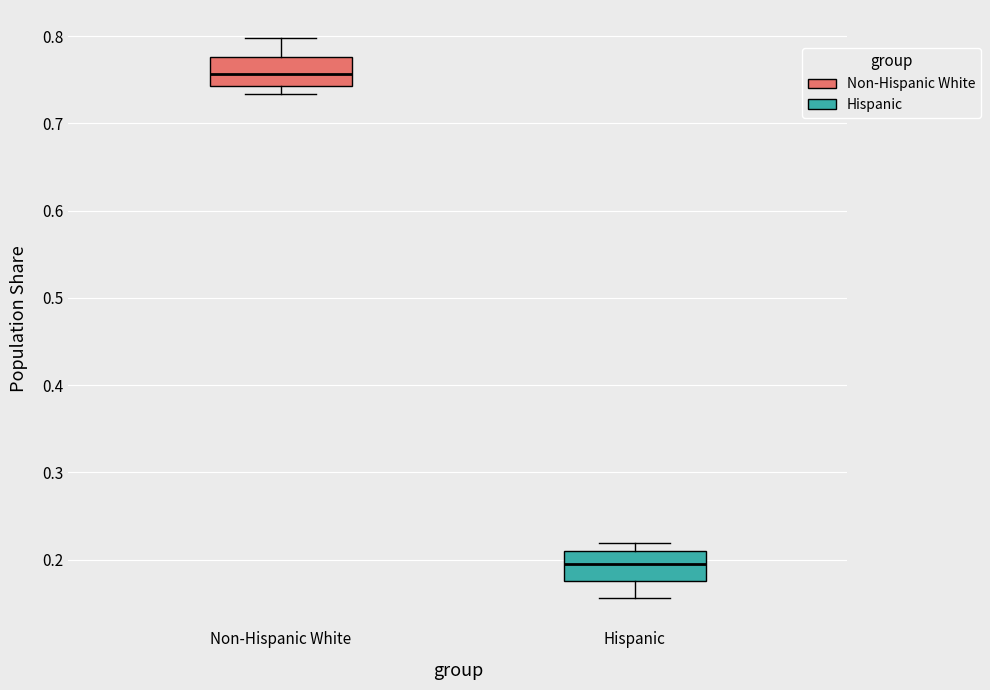

Where is the upper edge of the box for Hispanic on the y-axis? The values are not printed on the chart, so give them approximately, as read against the axis.

0.21